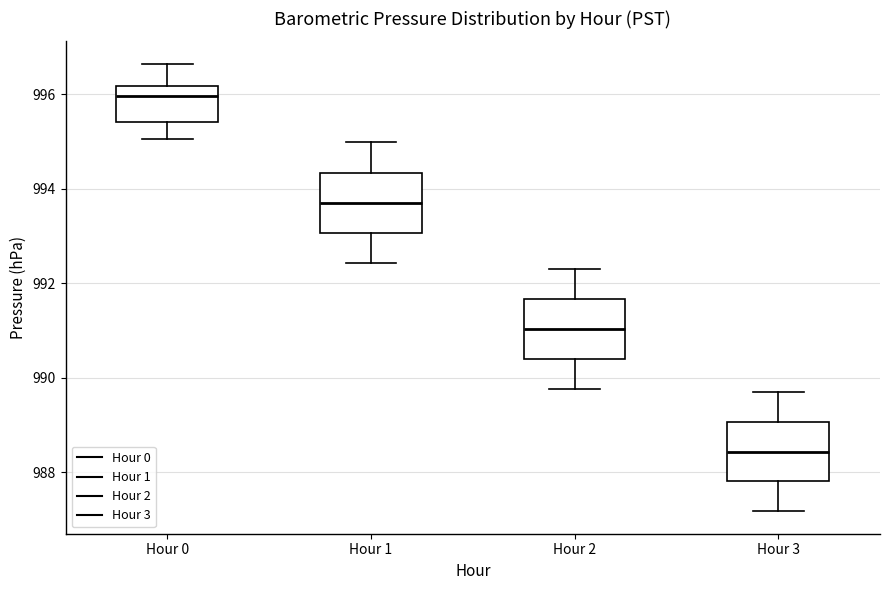

Reading left to right, transcribe this box plot: for each box, give where its median line is, the range the box spans, and where its two whiskers end, as read against the y-axis. The values are not printed on the chart, so give them approximately, as read against the axis.

Hour 0: median 996.0, box 995.4 to 996.2, whiskers 995.0 to 996.6
Hour 1: median 993.8, box 993.0 to 994.4, whiskers 992.4 to 995.0
Hour 2: median 991.0, box 990.4 to 991.6, whiskers 989.8 to 992.4
Hour 3: median 988.4, box 987.8 to 989.0, whiskers 987.2 to 989.8